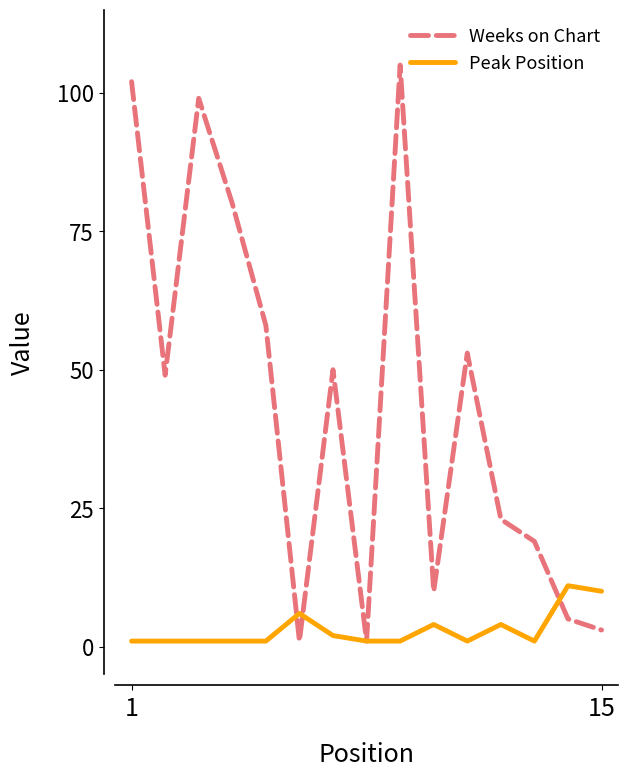

What is the sum of all Peak Position values?

46